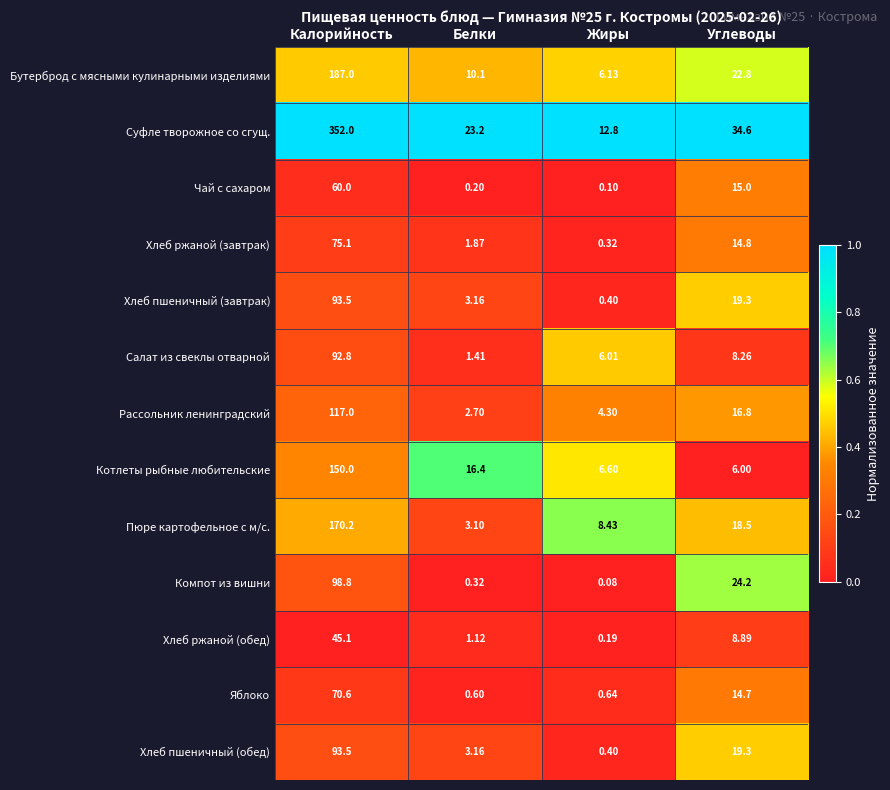

List the labels in order of Рассольник ленинградский value, smallest first.

Белки, Жиры, Углеводы, Калорийность